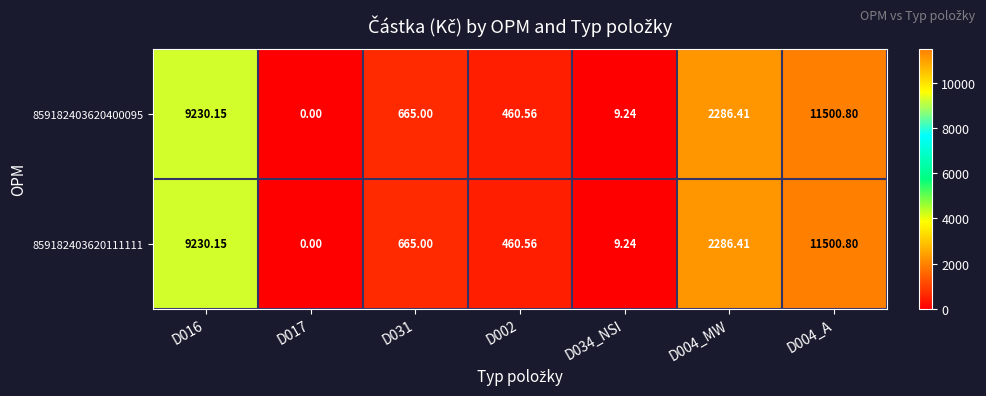

How many categories are shown in the chart?

7